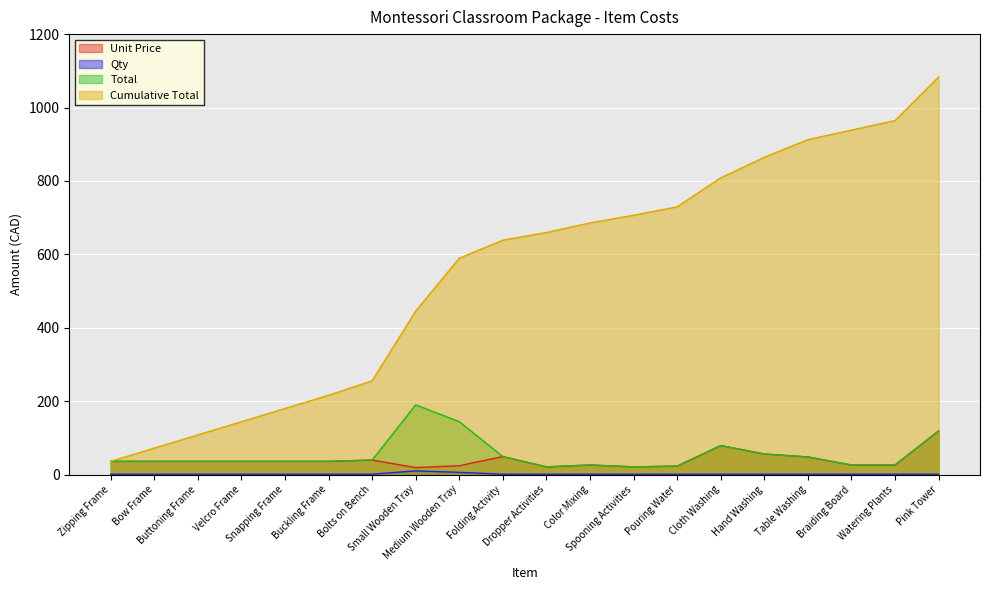

Count the number of data series in this chart.

4